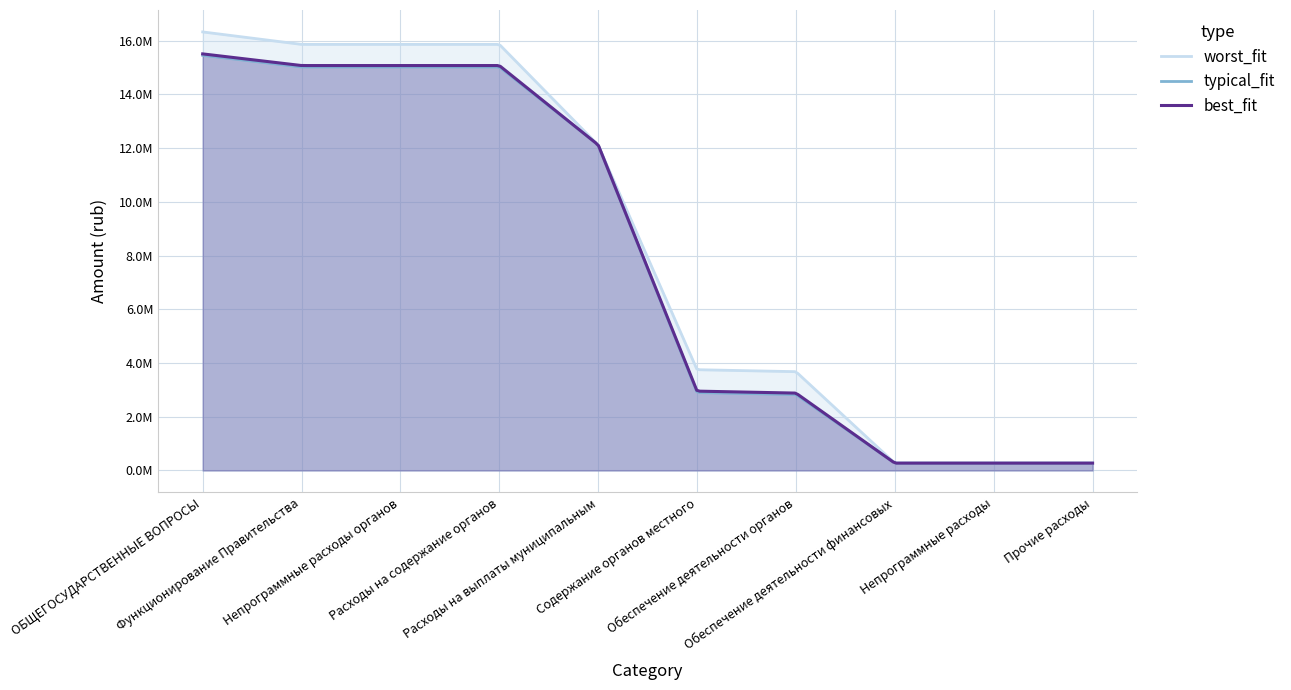

Where does the best_fit series first go above 12118600?

ОБЩЕГОСУДАРСТВЕННЫЕ ВОПРОСЫ